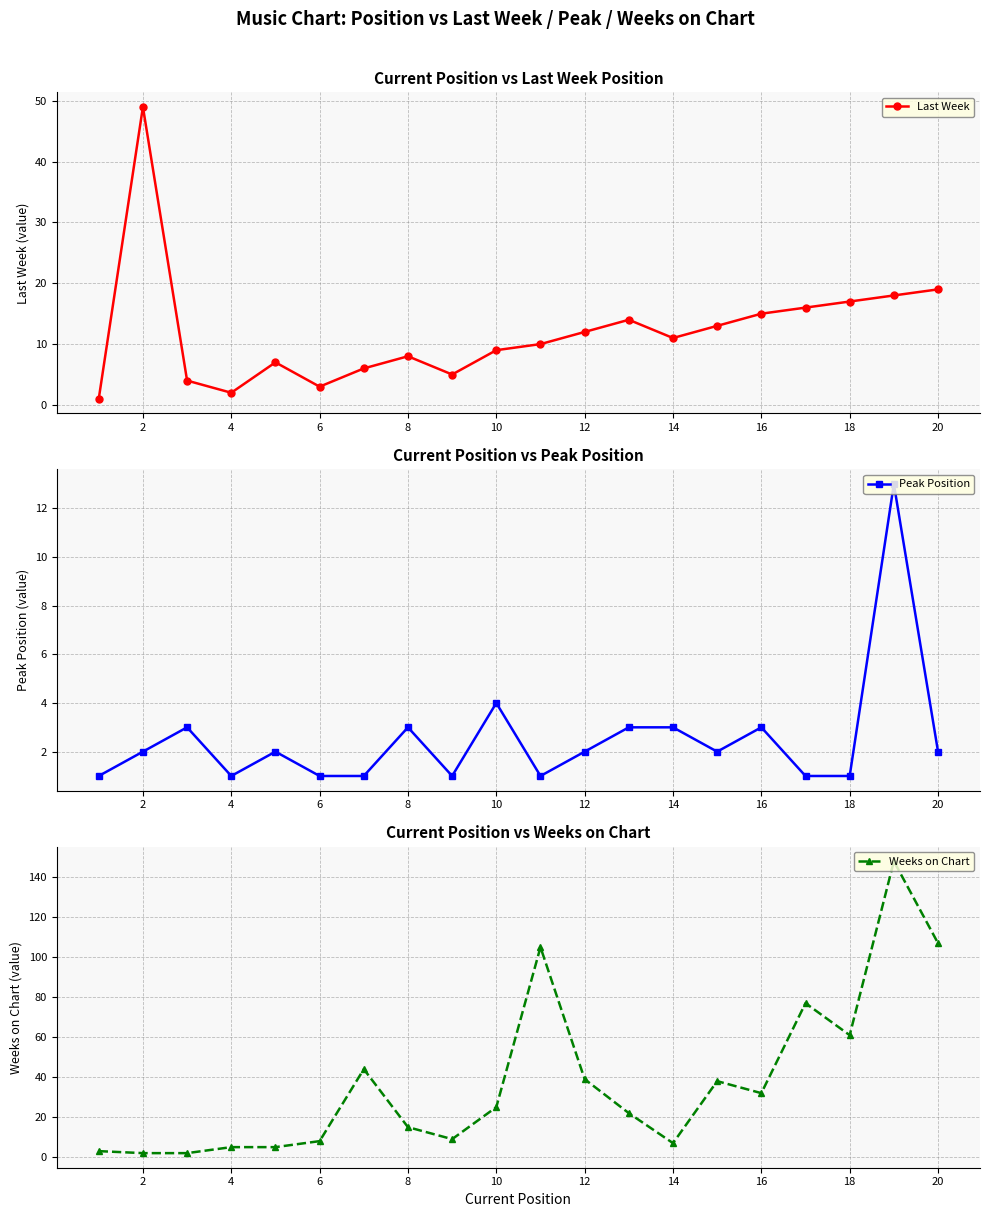

True or false: Weeks on Chart has more than 0 points higher than both neighbors.

True